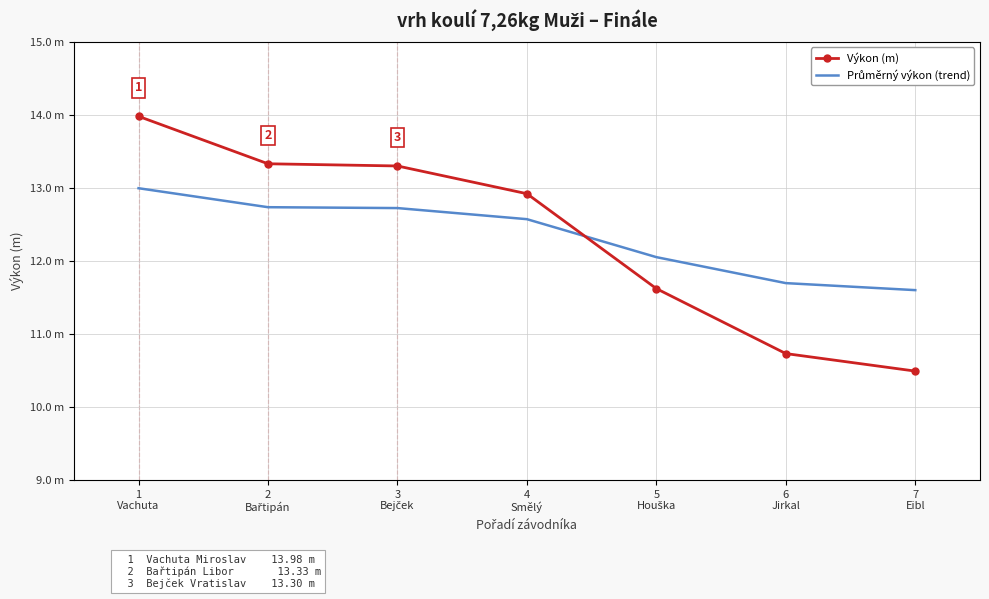

Between 2
Bařtipán and 3
Bejček, which series saw the biggest shift?

Výkon (m)